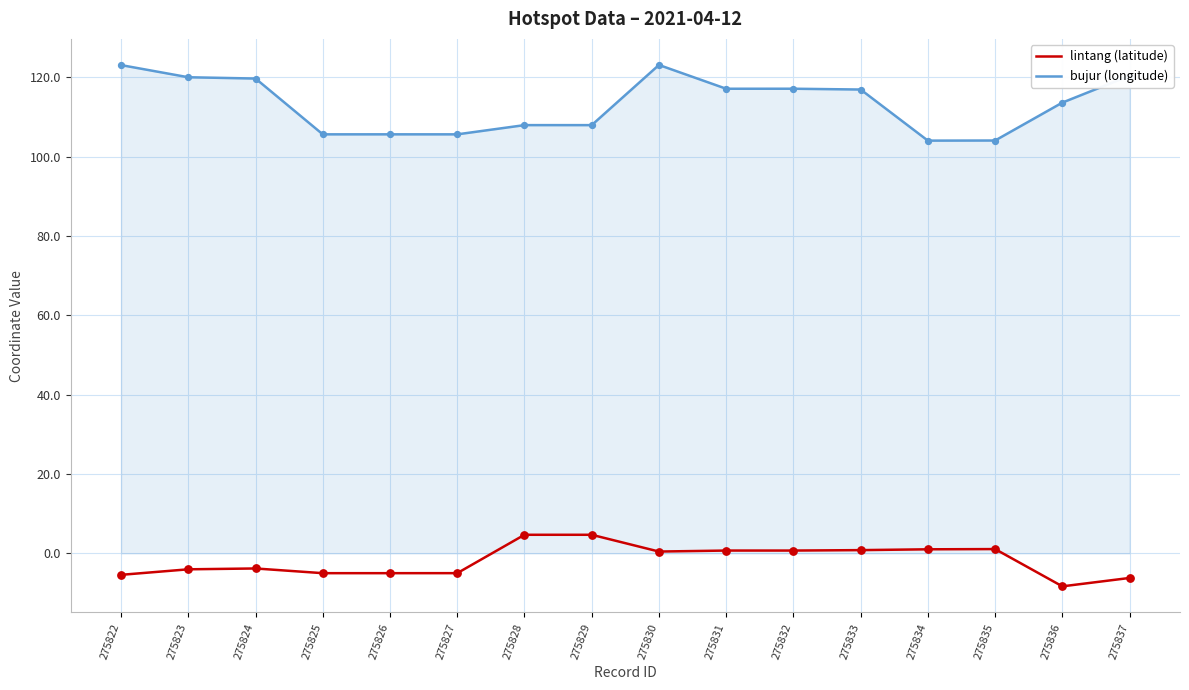

What is the spread (max minus min) of values at 275823?

124.0